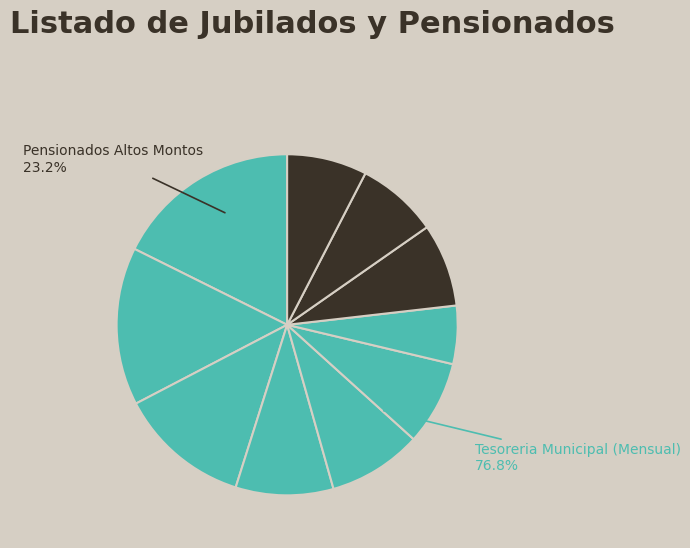

How many segments does this pie chart have?

10